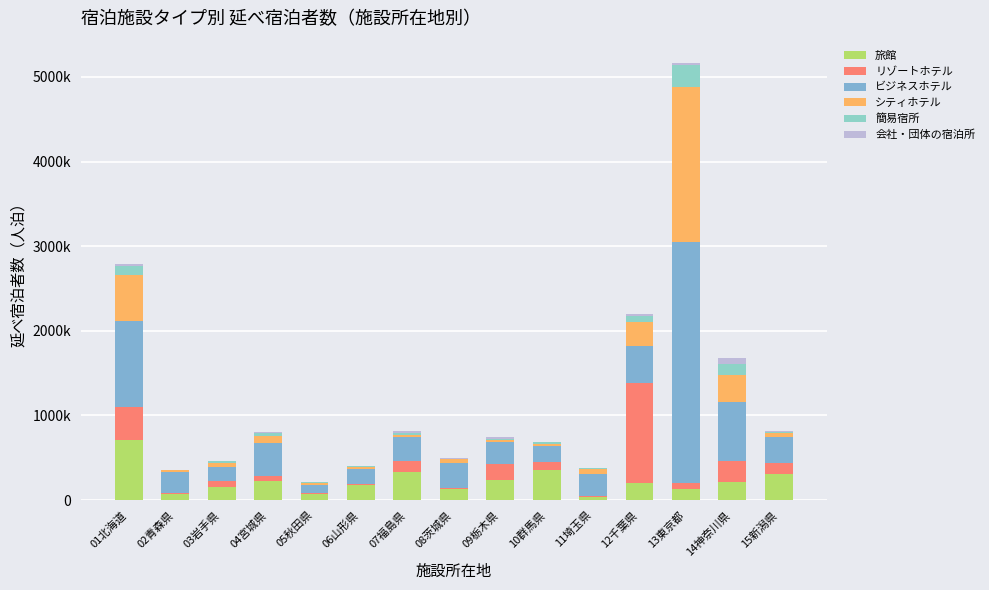

Does the chart contain stacked bars?

Yes